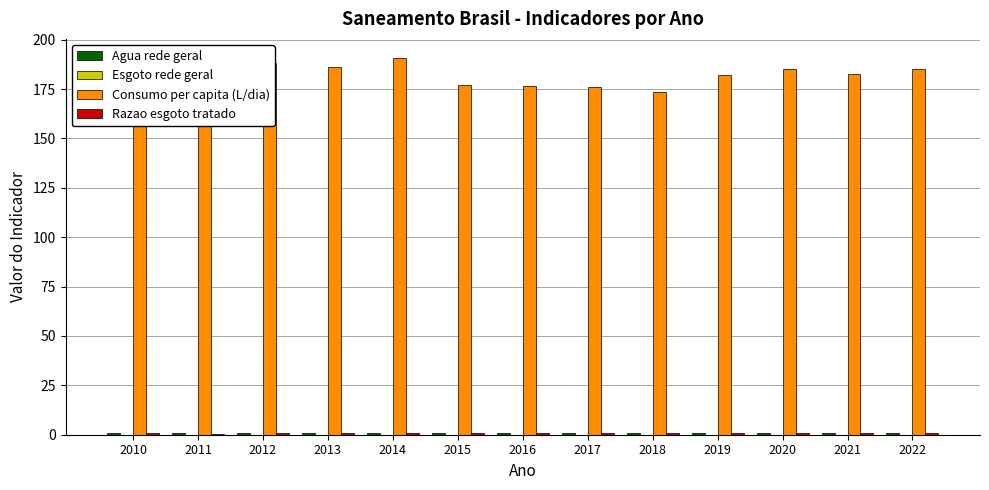

Which series has the largest total across all categories?

Consumo per capita (L/dia)